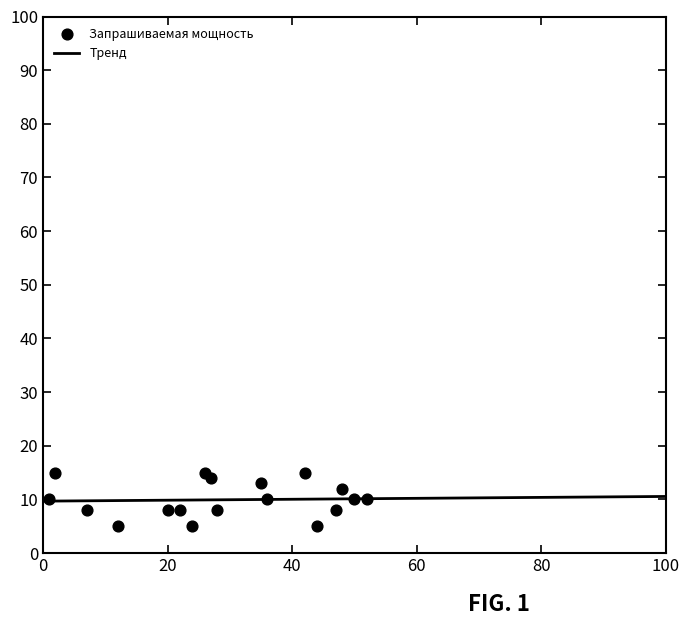

What is the range of X values (max minus min)?

51